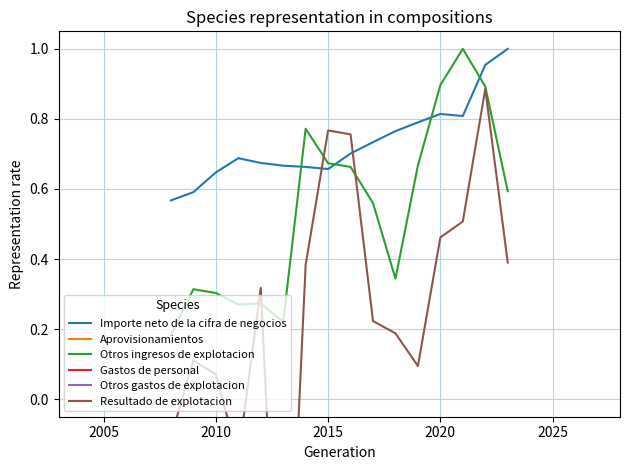

Which series has the largest total across all categories?

Importe neto de la cifra de negocios